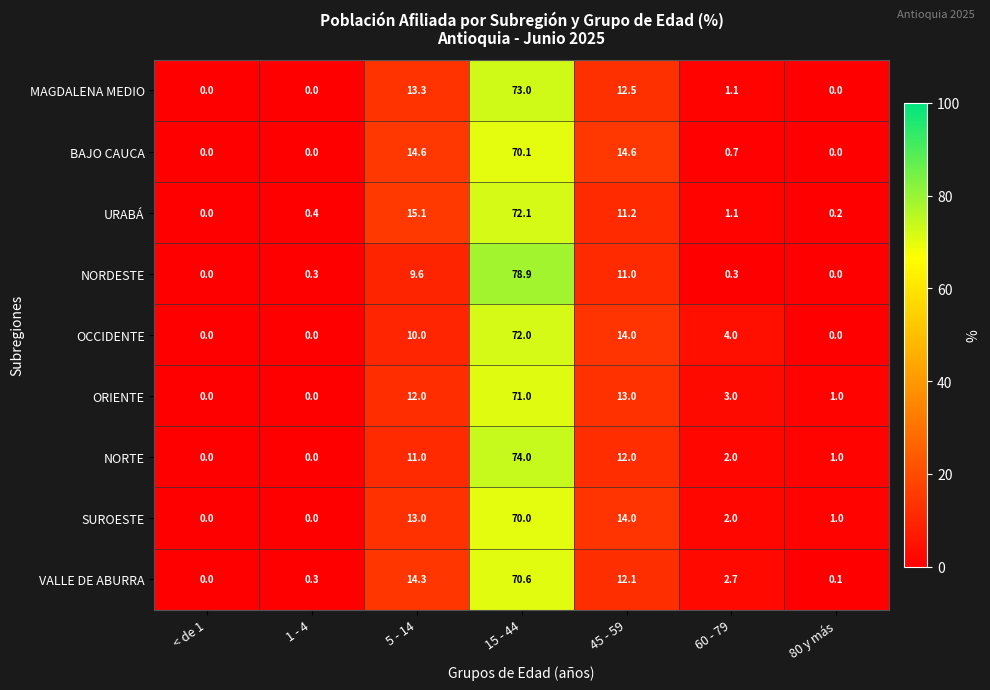

Where is OCCIDENTE nearest to the value 36?

45 - 59